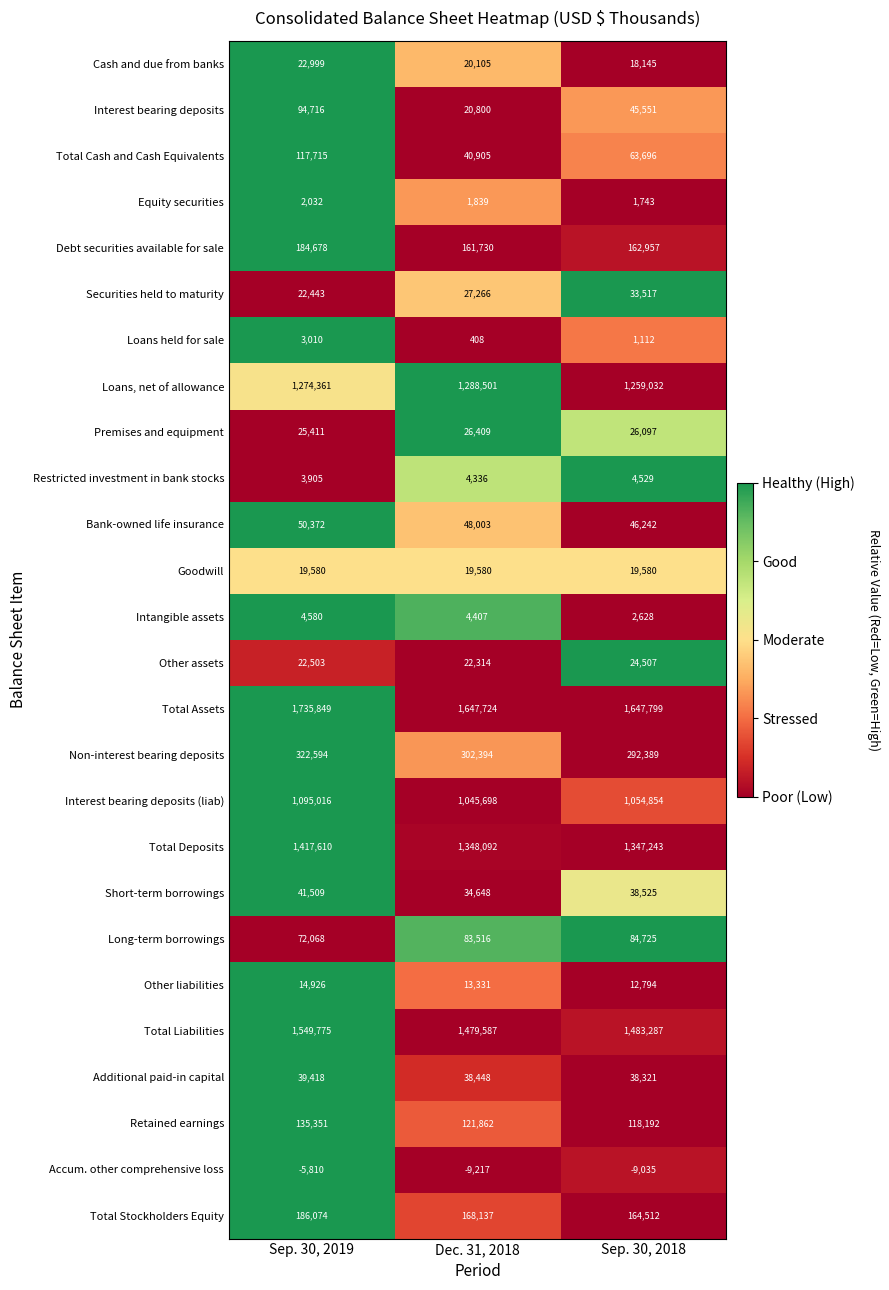

The Non-interest bearing deposits series shows 445521 at Sep. 30, 2019. True or false?

False